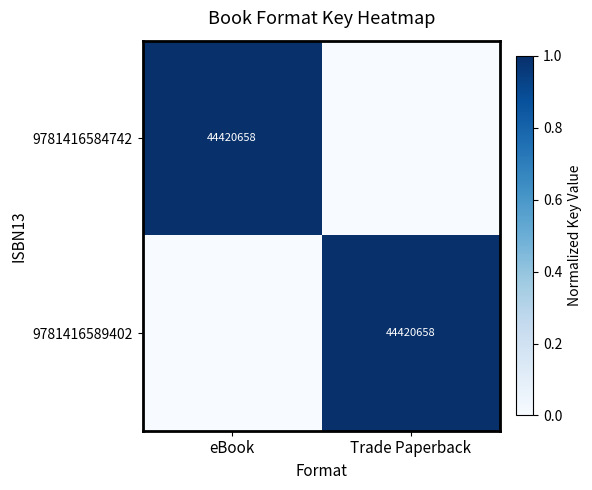

Is it true that 9781416584742 equals 22536323 at eBook?

False